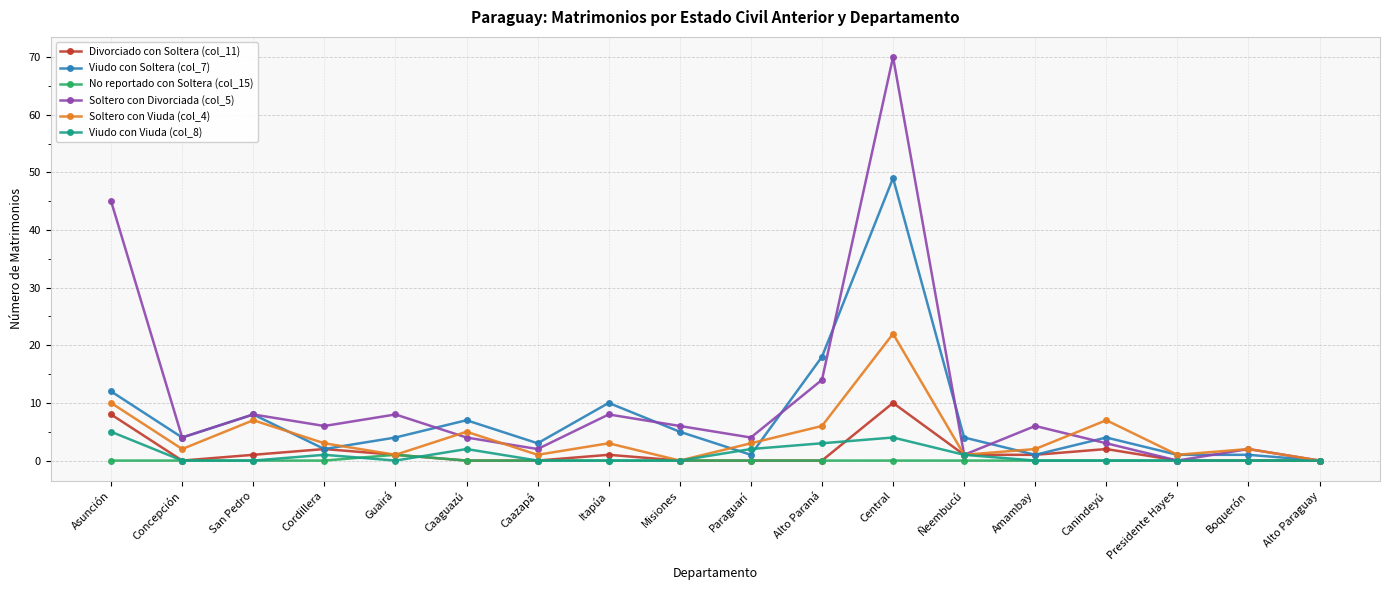

Reading left to right, what are all the values shown in this chart?

Divorciado con Soltera (col_11): Asunción=8	Concepción=0	San Pedro=1	Cordillera=2	Guairá=1	Caaguazú=0	Caazapá=0	Itapúa=1	Misiones=0	Paraguarí=0	Alto Paraná=0	Central=10	Ñeembucú=1	Amambay=1	Canindeyú=2	Presidente Hayes=0	Boquerón=0	Alto Paraguay=0
Viudo con Soltera (col_7): Asunción=12	Concepción=4	San Pedro=8	Cordillera=2	Guairá=4	Caaguazú=7	Caazapá=3	Itapúa=10	Misiones=5	Paraguarí=1	Alto Paraná=18	Central=49	Ñeembucú=4	Amambay=1	Canindeyú=4	Presidente Hayes=1	Boquerón=1	Alto Paraguay=0
No reportado con Soltera (col_15): Asunción=0	Concepción=0	San Pedro=0	Cordillera=0	Guairá=1	Caaguazú=0	Caazapá=0	Itapúa=0	Misiones=0	Paraguarí=0	Alto Paraná=0	Central=0	Ñeembucú=0	Amambay=0	Canindeyú=0	Presidente Hayes=0	Boquerón=0	Alto Paraguay=0
Soltero con Divorciada (col_5): Asunción=45	Concepción=4	San Pedro=8	Cordillera=6	Guairá=8	Caaguazú=4	Caazapá=2	Itapúa=8	Misiones=6	Paraguarí=4	Alto Paraná=14	Central=70	Ñeembucú=1	Amambay=6	Canindeyú=3	Presidente Hayes=0	Boquerón=2	Alto Paraguay=0
Soltero con Viuda (col_4): Asunción=10	Concepción=2	San Pedro=7	Cordillera=3	Guairá=1	Caaguazú=5	Caazapá=1	Itapúa=3	Misiones=0	Paraguarí=3	Alto Paraná=6	Central=22	Ñeembucú=1	Amambay=2	Canindeyú=7	Presidente Hayes=1	Boquerón=2	Alto Paraguay=0
Viudo con Viuda (col_8): Asunción=5	Concepción=0	San Pedro=0	Cordillera=1	Guairá=0	Caaguazú=2	Caazapá=0	Itapúa=0	Misiones=0	Paraguarí=2	Alto Paraná=3	Central=4	Ñeembucú=1	Amambay=0	Canindeyú=0	Presidente Hayes=0	Boquerón=0	Alto Paraguay=0